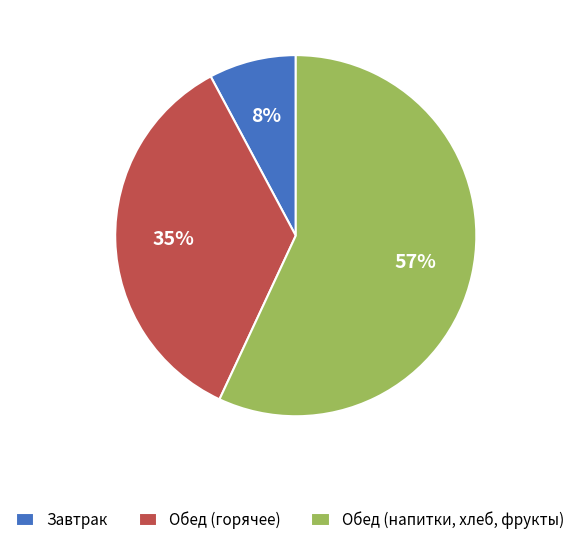

Between Завтрак and Обед (горячее), which is larger?

Обед (горячее)